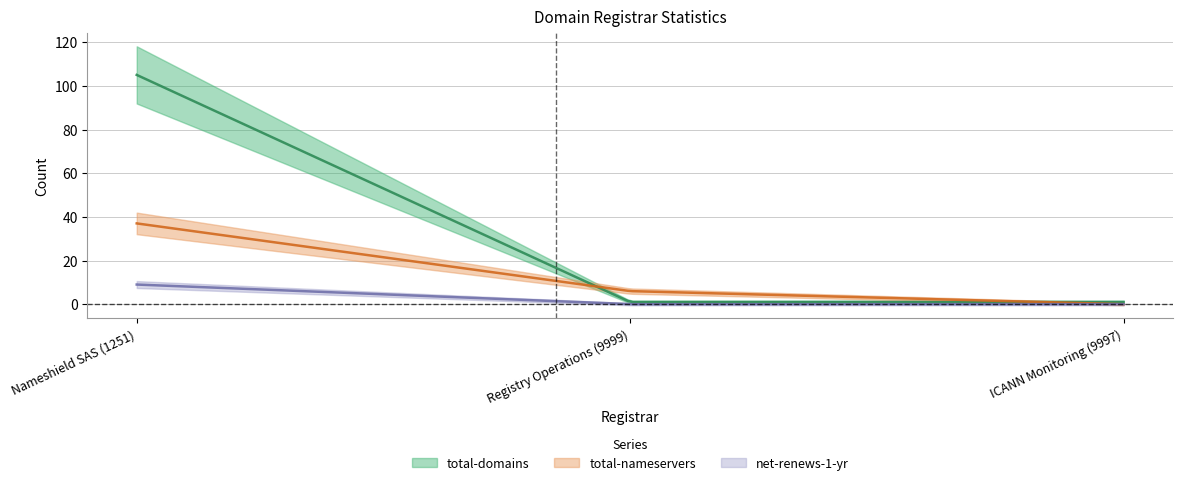

Between Registry Operations (9999) and ICANN Monitoring (9997), which is larger?

Registry Operations (9999)